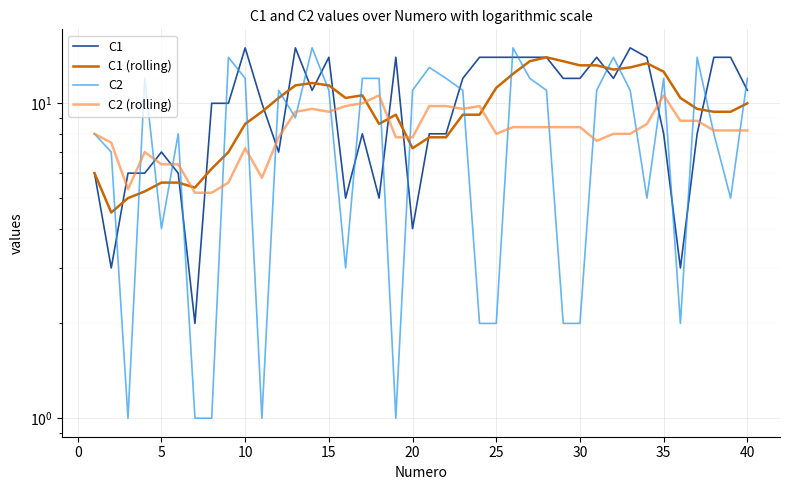

What is the average value of the C1 (rolling) series?

9.6